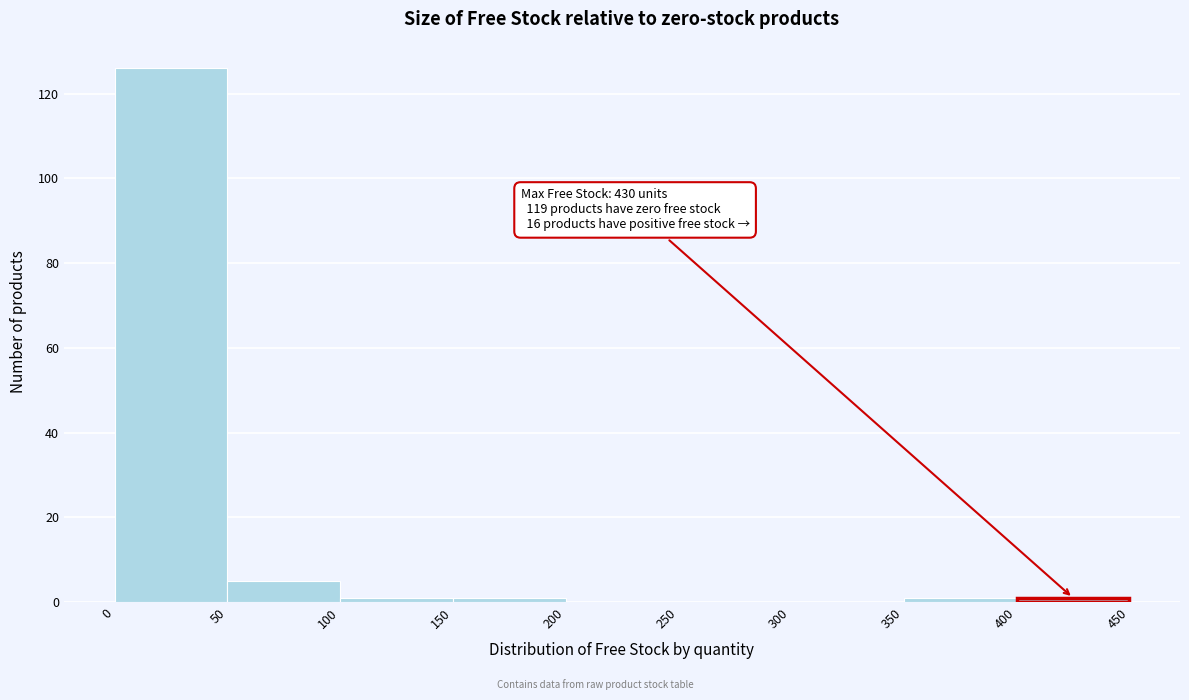

Which range on the x-axis has the tallest bar?

0 to 50